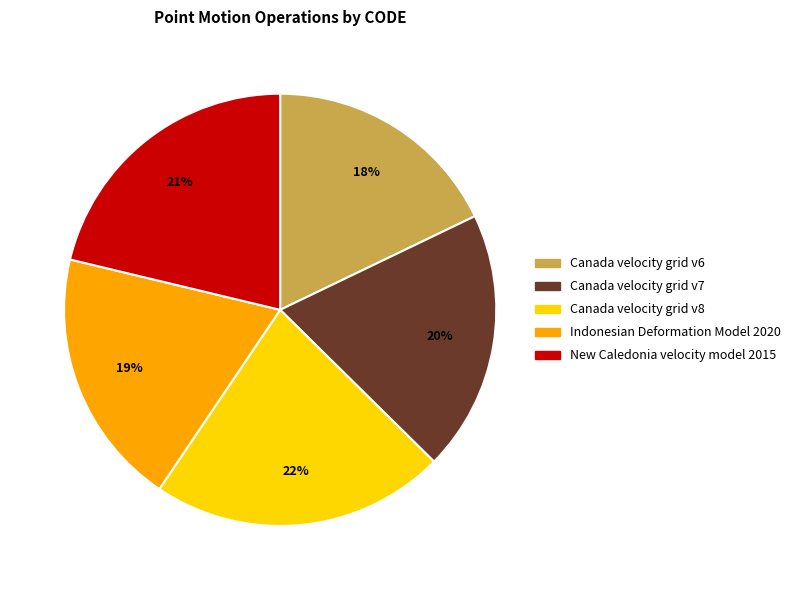

To the nearest percent, what percentage of the pie is Canada velocity grid v8?

22%